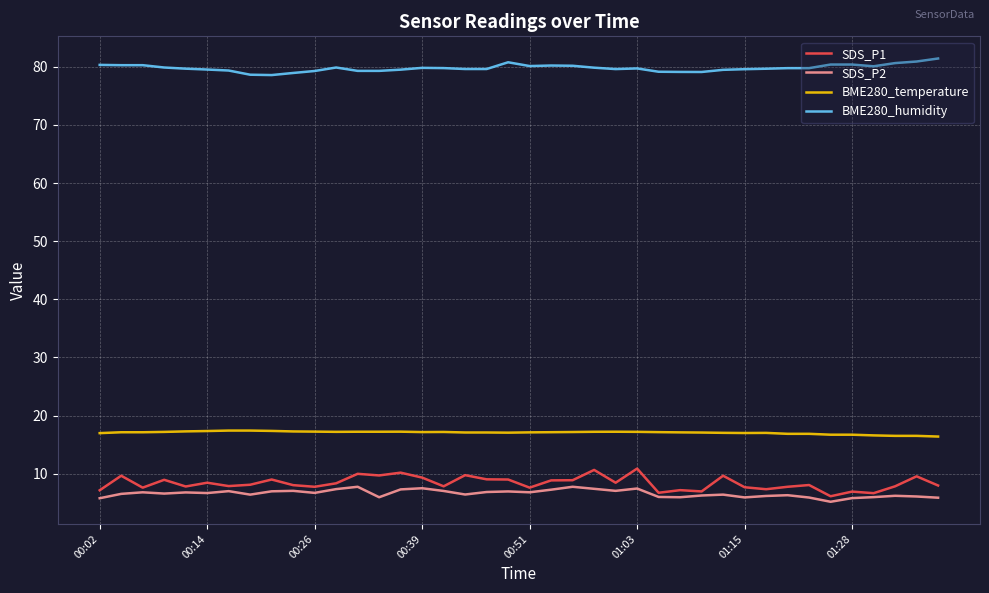

How many lines are shown in the chart?

4